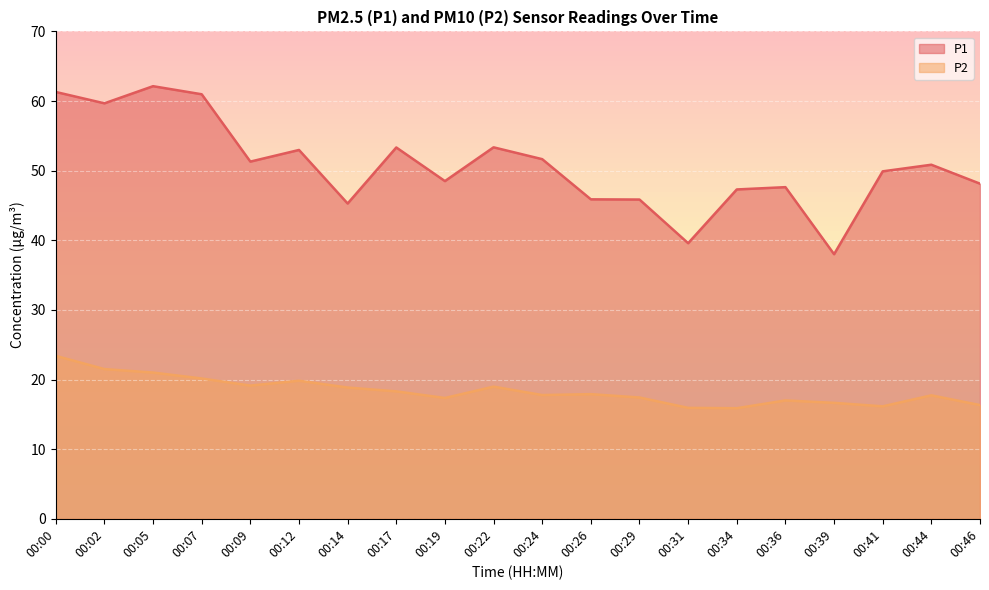

True or false: P1 has a value of 17.7 at 00:44.

False